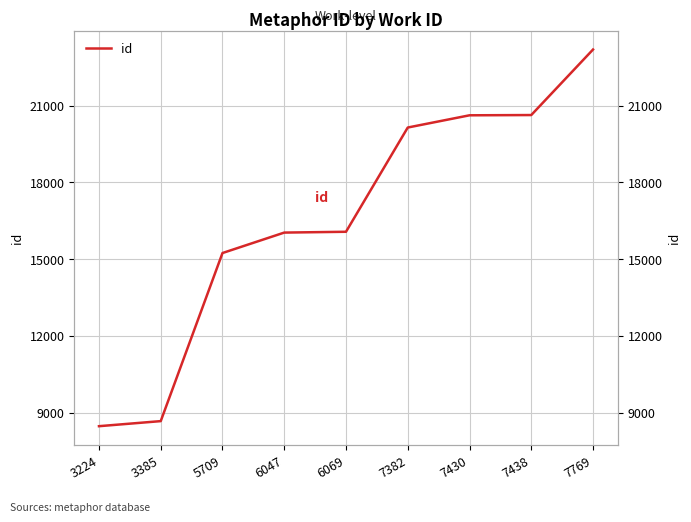

The value at 7382 is 20143. True or false?

True